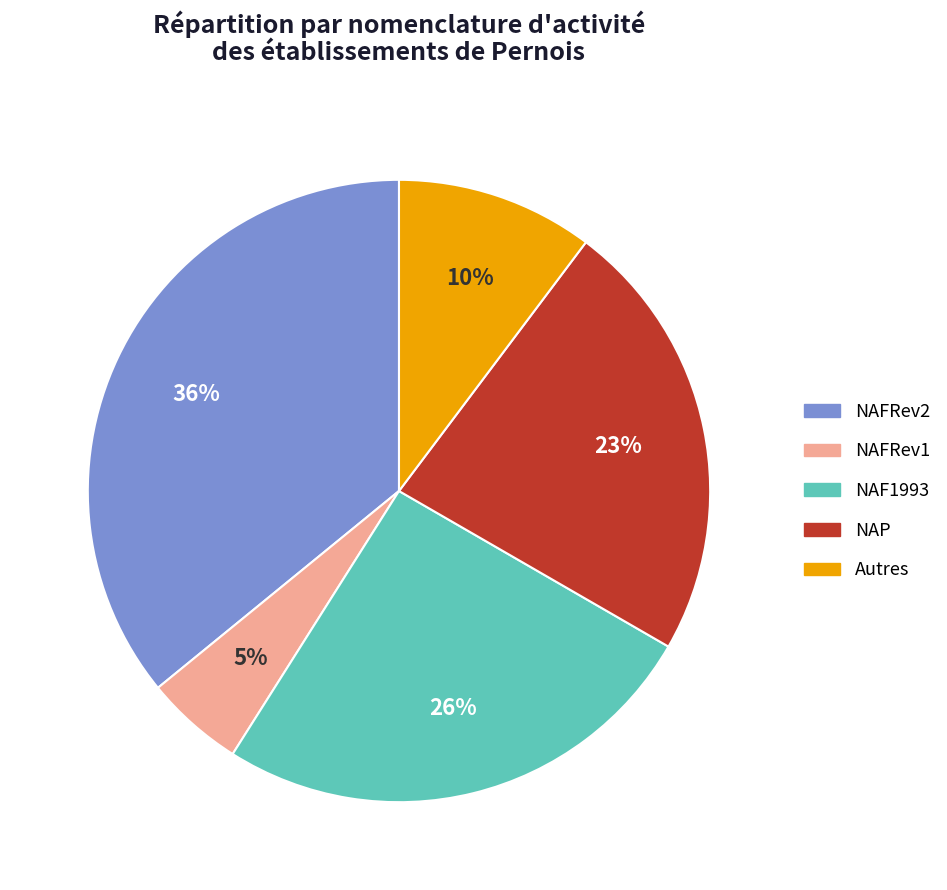

What is the largest slice in the pie chart?

NAFRev2